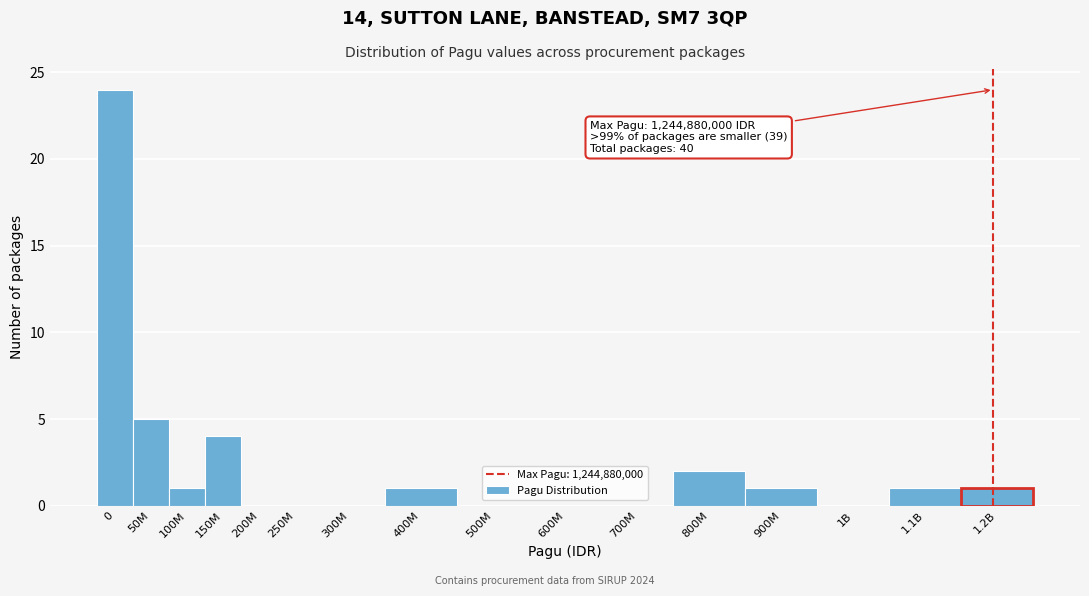

Reading left to right, list all the values displayed in this chart.

0=24	50M=5	100M=1	150M=4	200M=0	250M=0	300M=0	400M=1	500M=0	600M=0	700M=0	800M=2	900M=1	1B=0	1.1B=1	1.2B=1